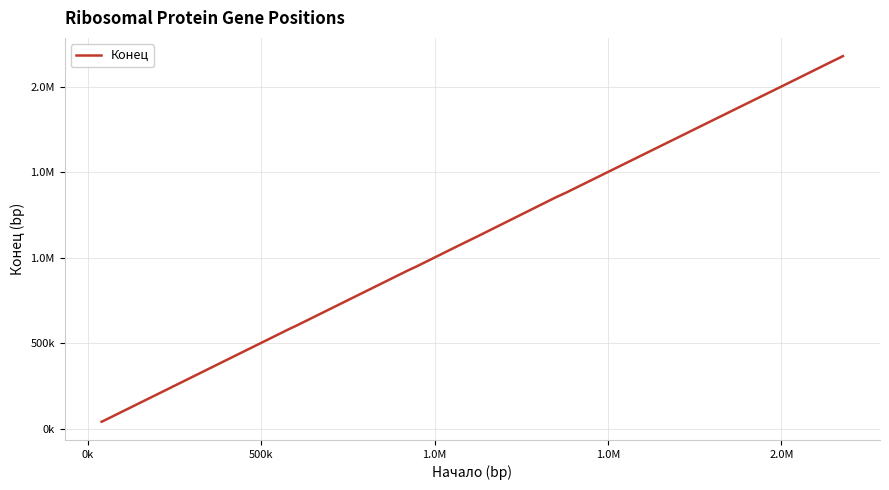

What is the greatest value displayed?

2177970